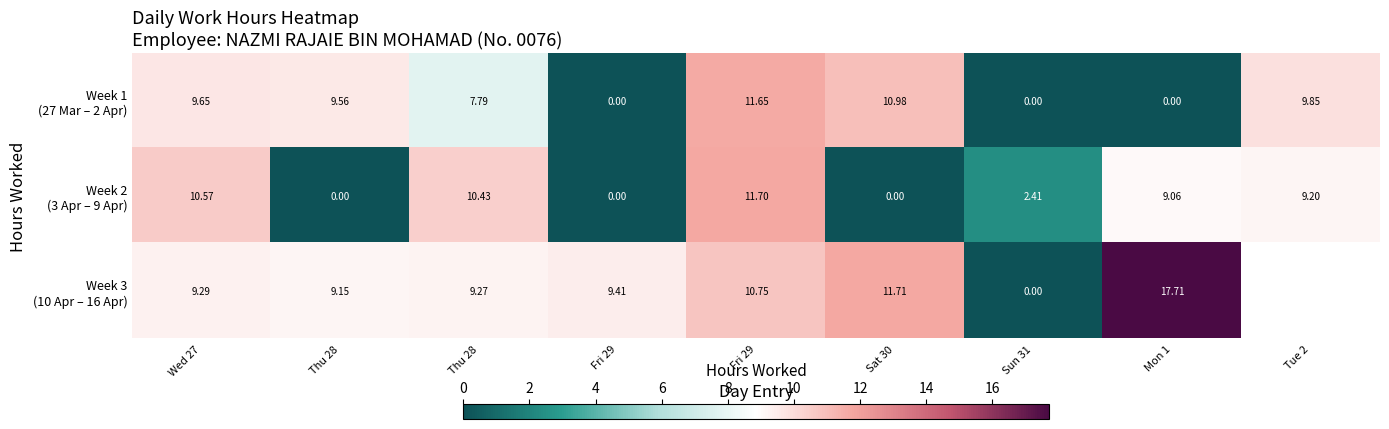

Which series has the widest spread of values?

Week 3 (10 Apr – 16 Apr)